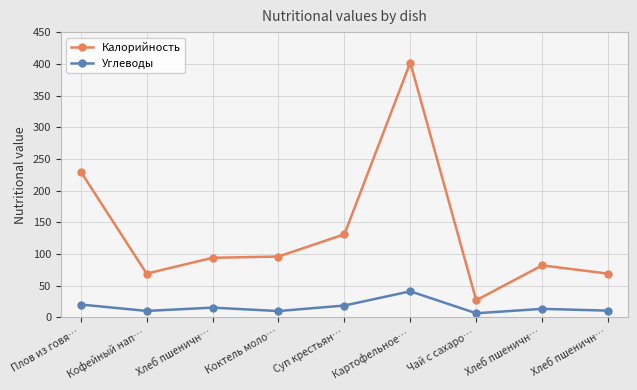

What are all the series names shown in the legend?

Калорийность, Углеводы